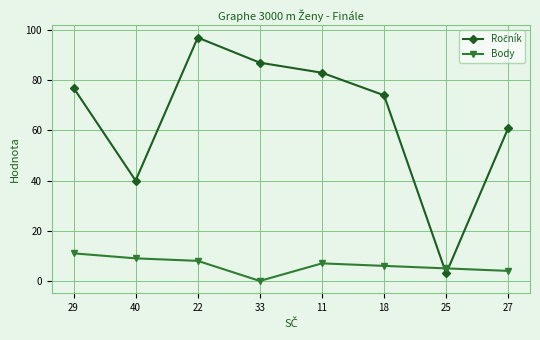

What is the greatest value displayed?

97